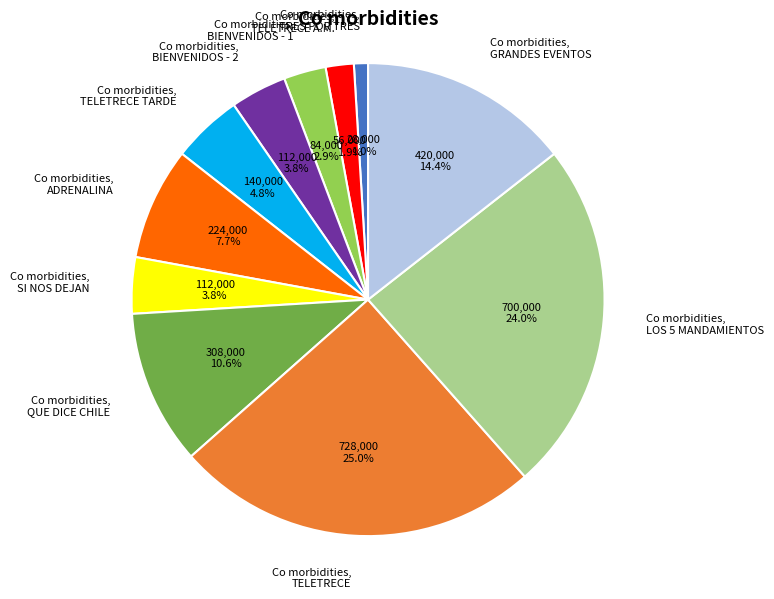

Which slice is the largest?

Co morbidities, TELETRECE